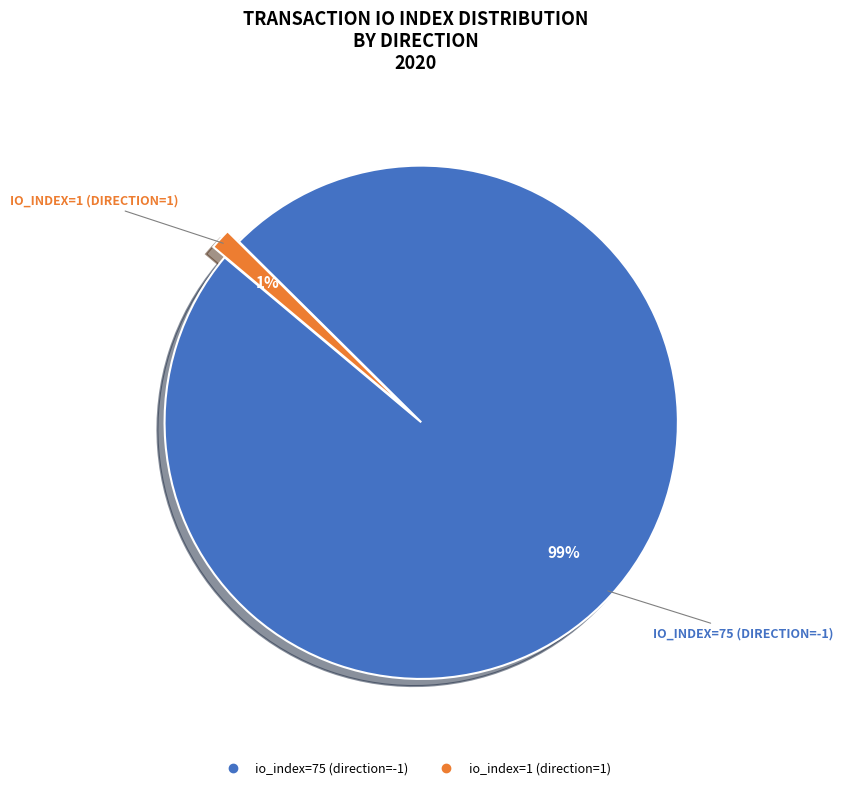

Does any single category account for the majority?

Yes